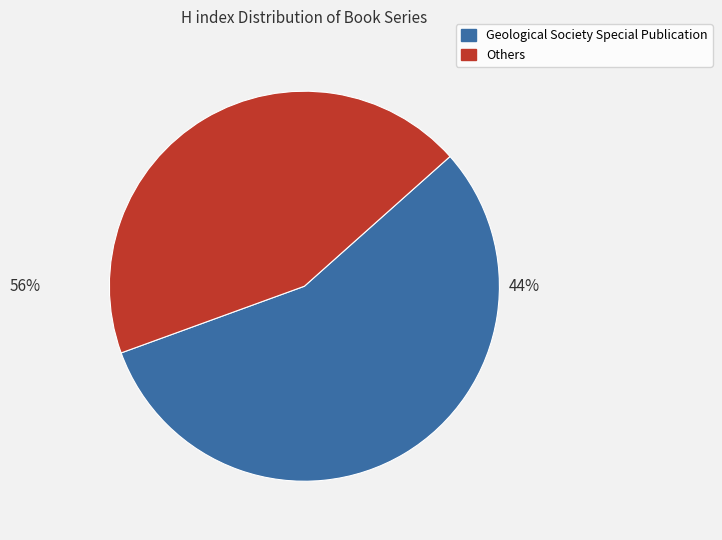

Which category has the biggest portion of the pie?

Geological Society Special Publication